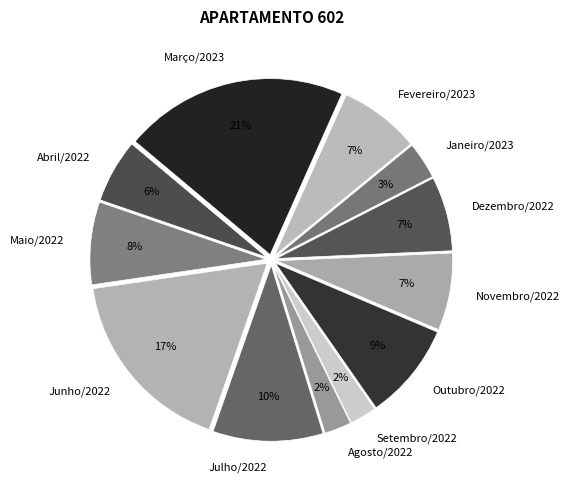

Is there any slice that represents more than half of the pie?

No